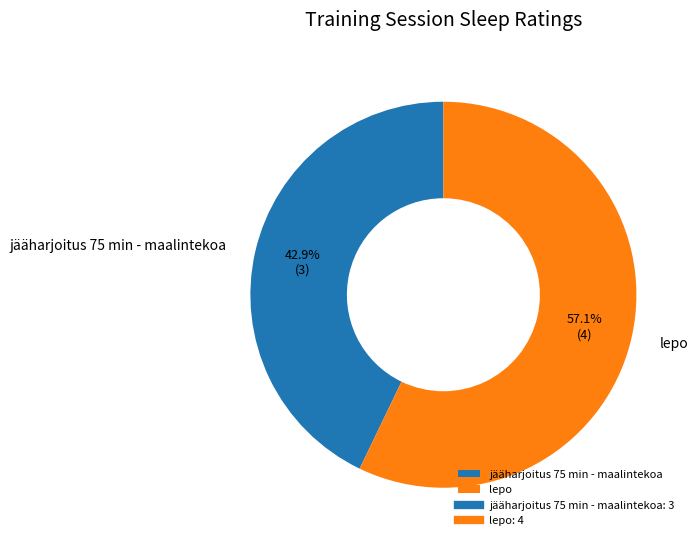

True or false: jääharjoitus 75 min - maalintekoa accounts for 52% of the total.

False